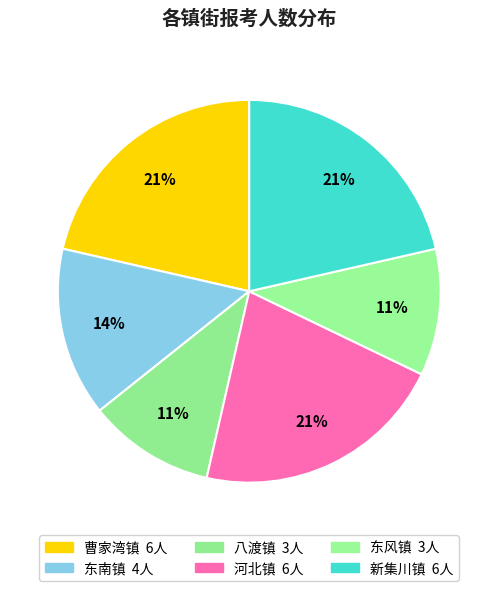

How many slices are in this pie chart?

6